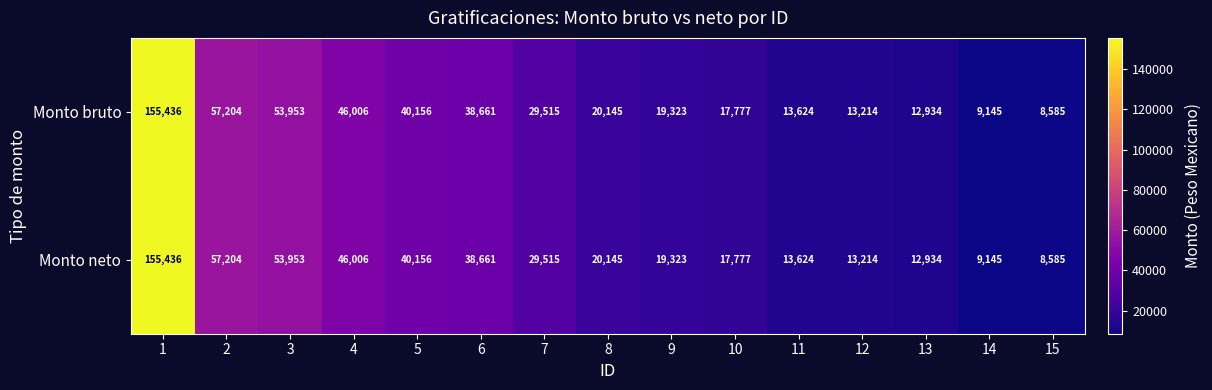

List the labels in order of Monto bruto value, smallest first.

15, 14, 13, 12, 11, 10, 9, 8, 7, 6, 5, 4, 3, 2, 1